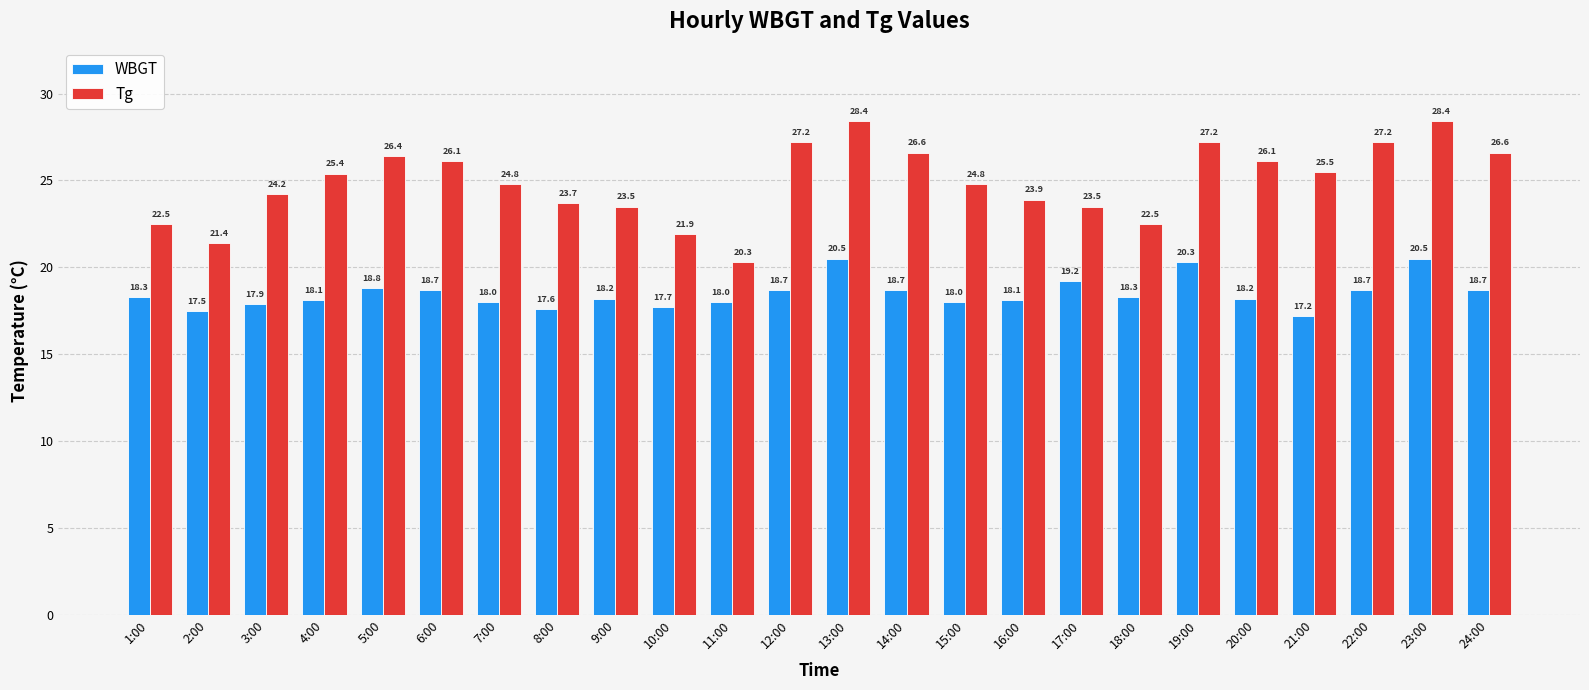

What is the label of the 1st bar from the right?

24:00